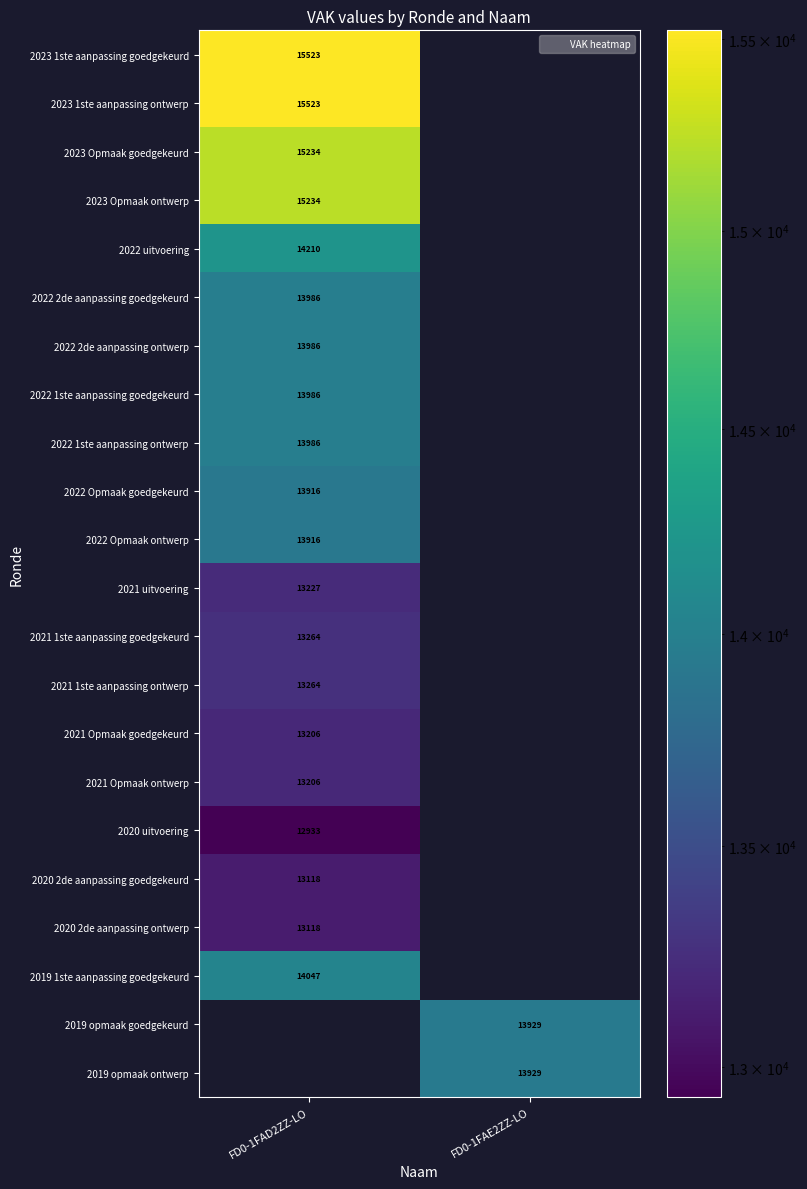

Is the value of 2022 Opmaak goedgekeurd at FD0-1FAD2ZZ-LO greater than the value of 2023 1ste aanpassing goedgekeurd at FD0-1FAD2ZZ-LO?

No